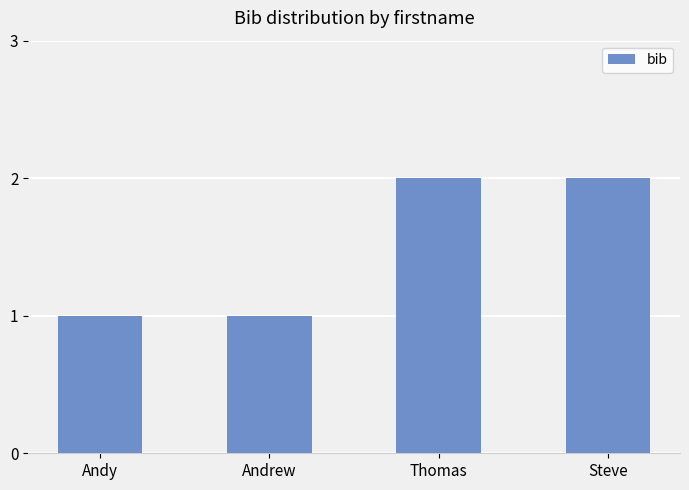

What is the label of the 4th bar from the left?

Steve